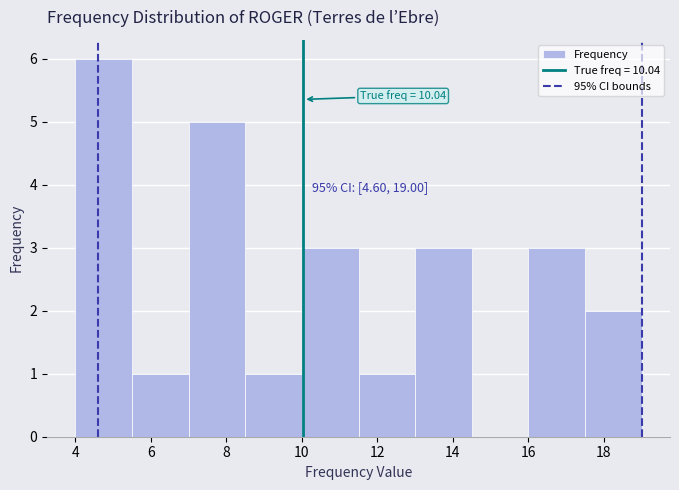

Which range on the x-axis has the tallest bar?

4.0 to 5.5